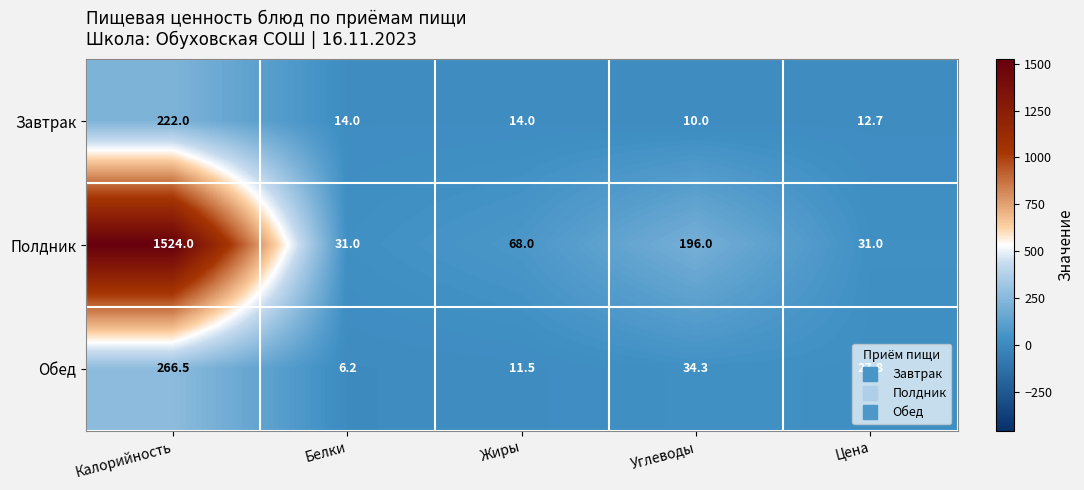

What is the smallest value displayed?

6.2